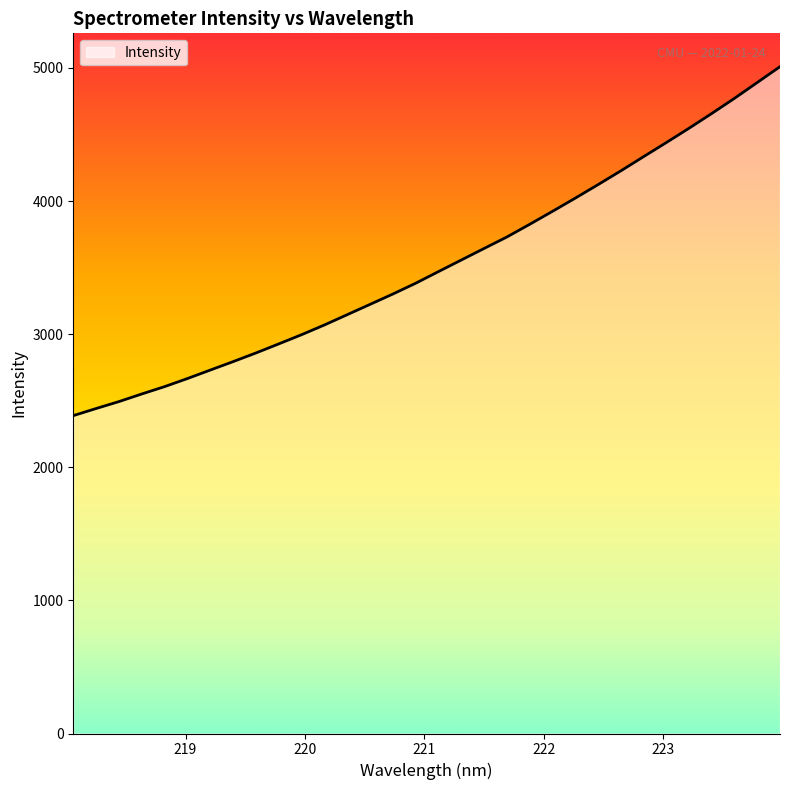

What is the greatest value displayed?

5009.7